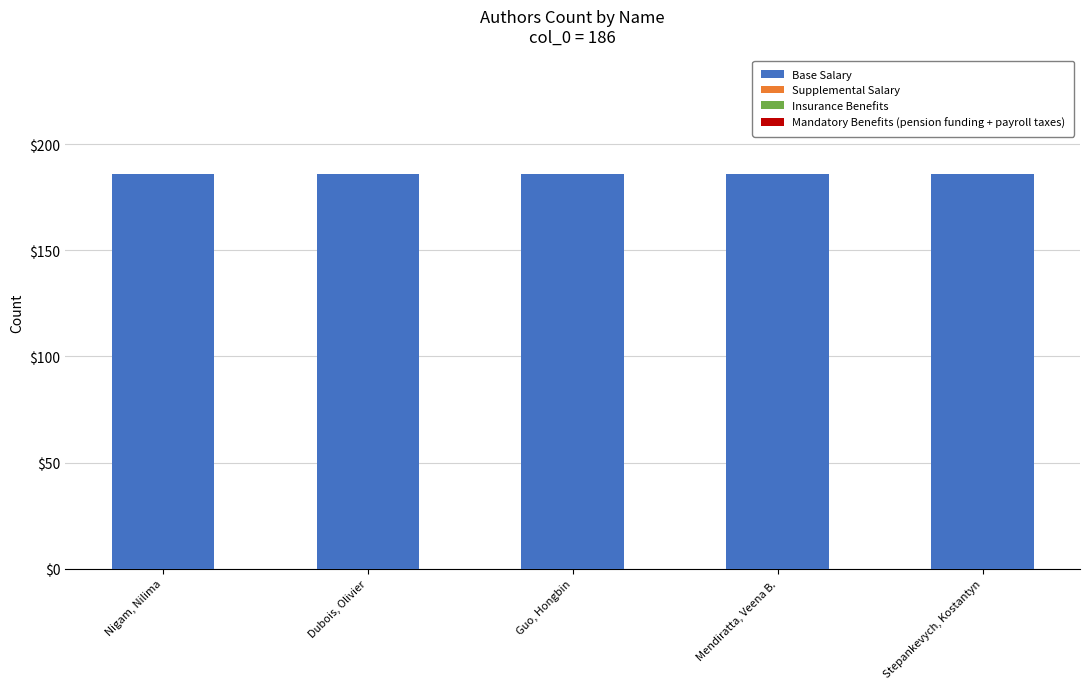

Which series has the largest range (max minus min)?

Base Salary